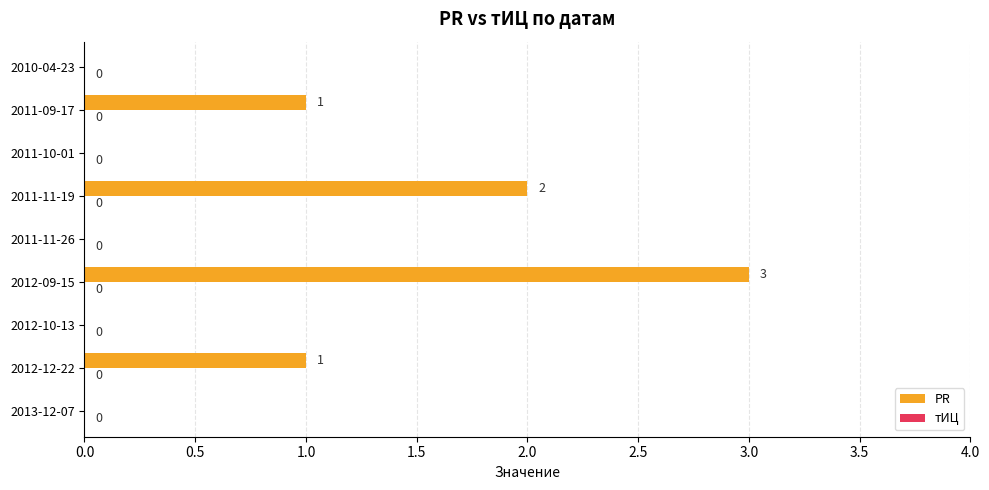

What is the greatest value displayed?

3